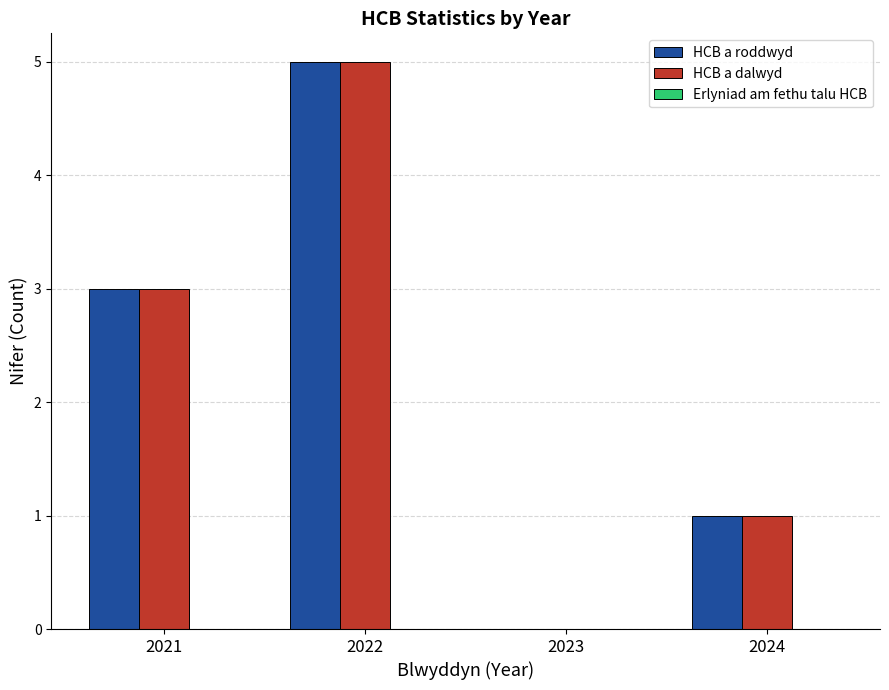

At which category is the sum across all series the highest?

2022